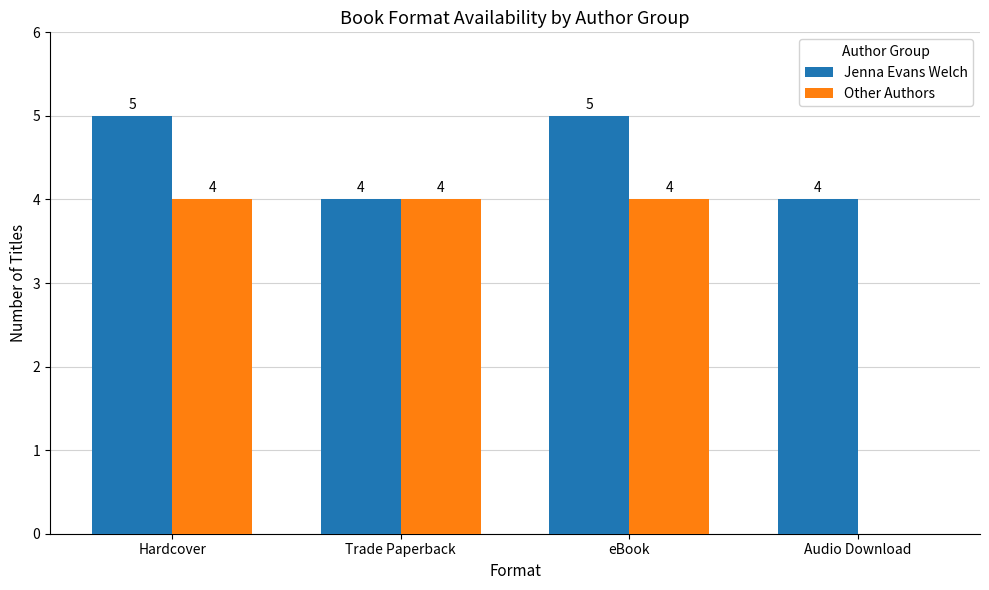

What is the total value across all series at eBook?

9